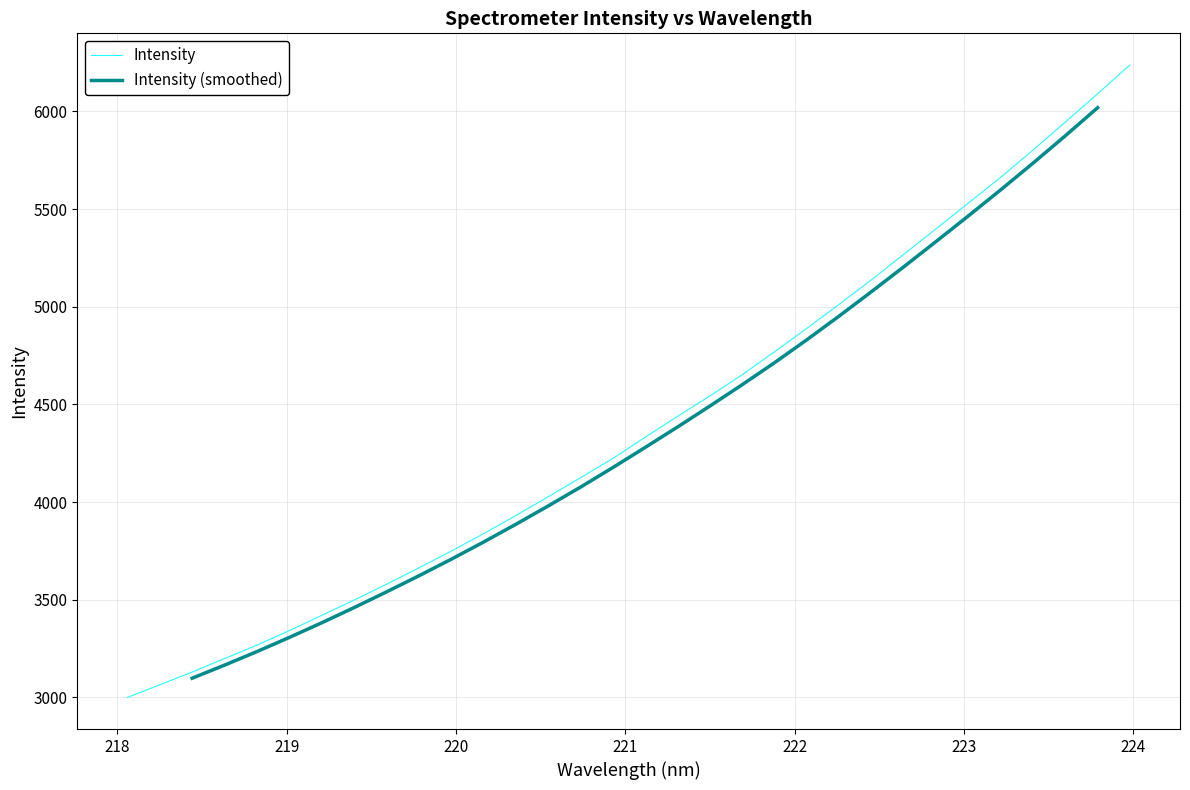

Reading left to right, what are all the values shown in this chart?

3000.2	3064.6	3130.1	3199.0	3267.6	3341.9	3419.8	3498.2	3578.9	3662.8	3748.5	3837.7	3931.0	4027.0	4124.4	4223.2	4331.8	4438.8	4543.0	4651.5	4769.3	4889.2	5012.1	5137.6	5268.3	5398.7	5530.3	5662.2	5801.7	5944.9	6089.9	6237.5